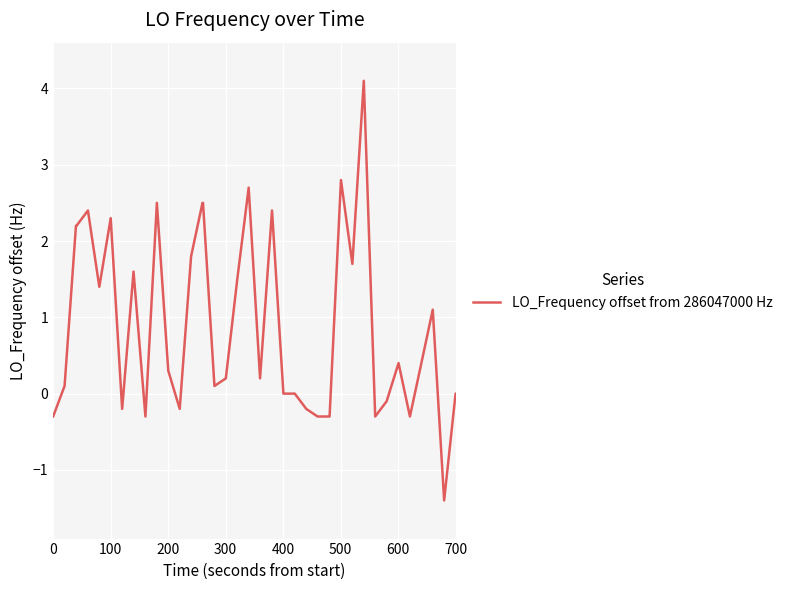

What is the maximum value shown in the chart?

4.1